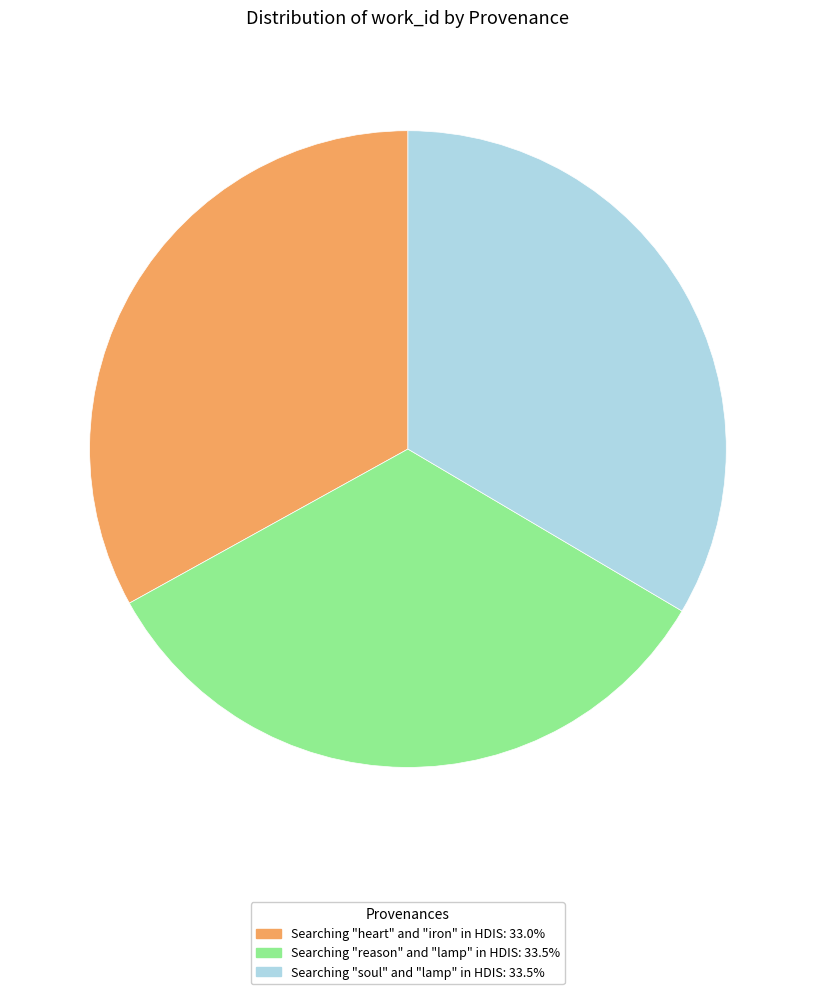

What is the ratio of the value at Searching "heart" and "iron" in HDIS to the value at Searching "reason" and "lamp" in HDIS?

1.0